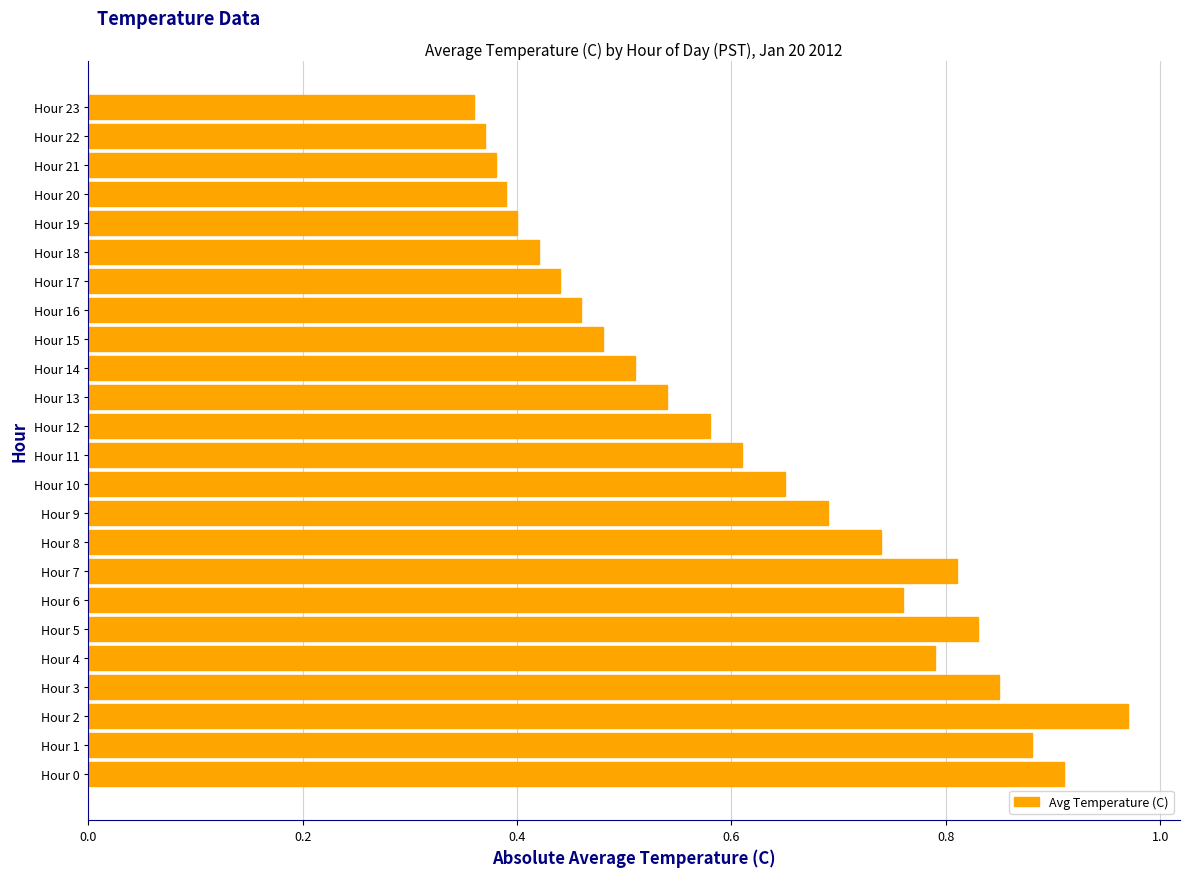

True or false: the data shows 0.5 at Hour 20.

False